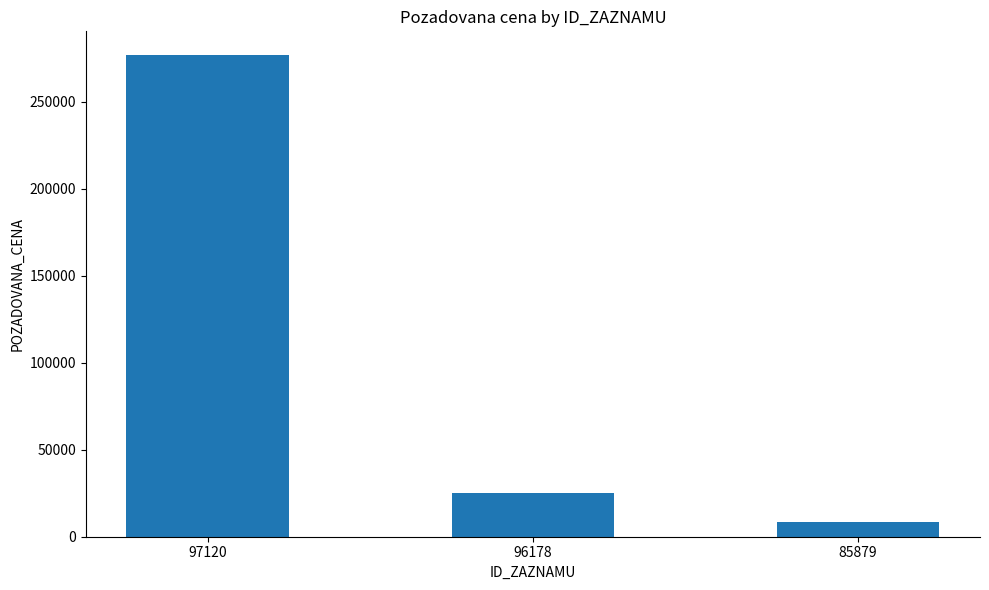

Is it true that the value at 96178 is 25050?

True